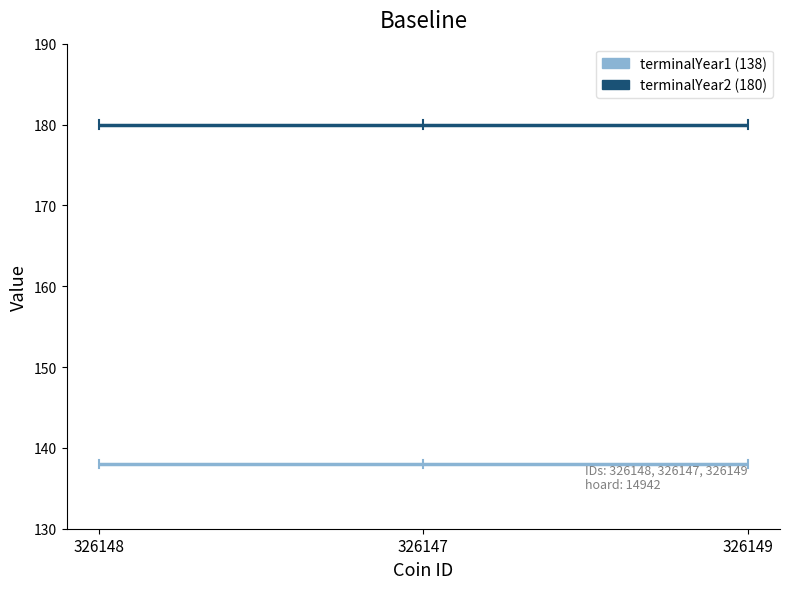

What is the total value across all series at 326149?

318